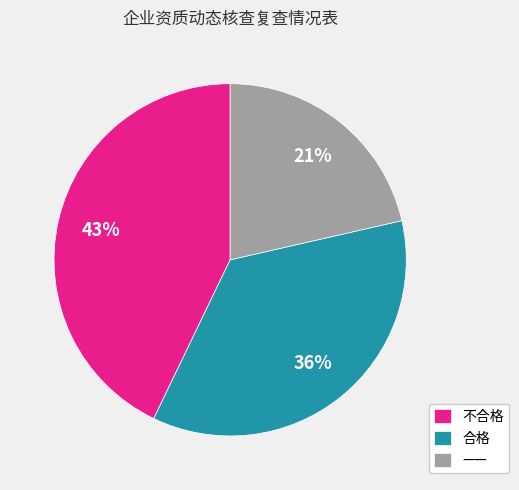

Which category has the smallest portion of the pie?

——